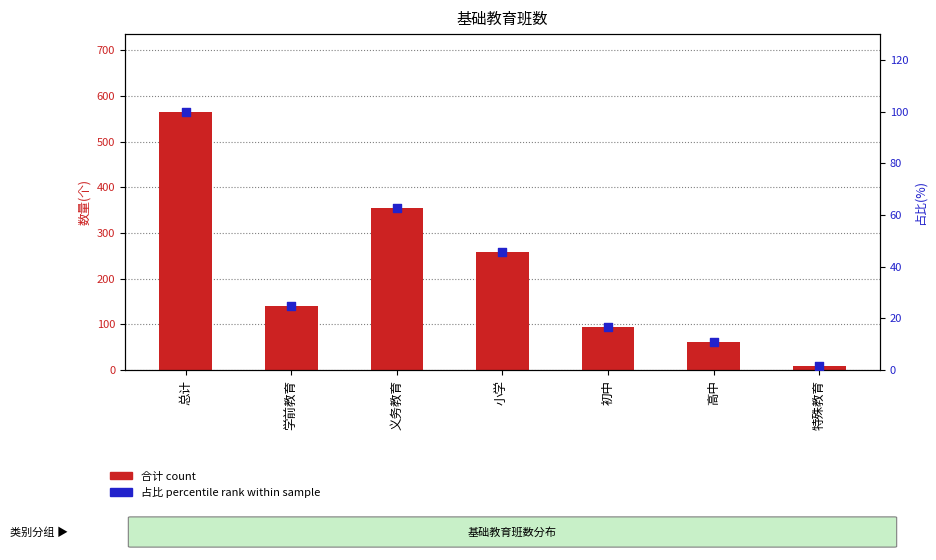

Which series has the widest spread of Y values?

合计(count)